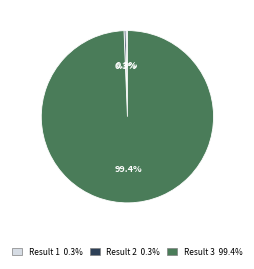

How many segments does this pie chart have?

3